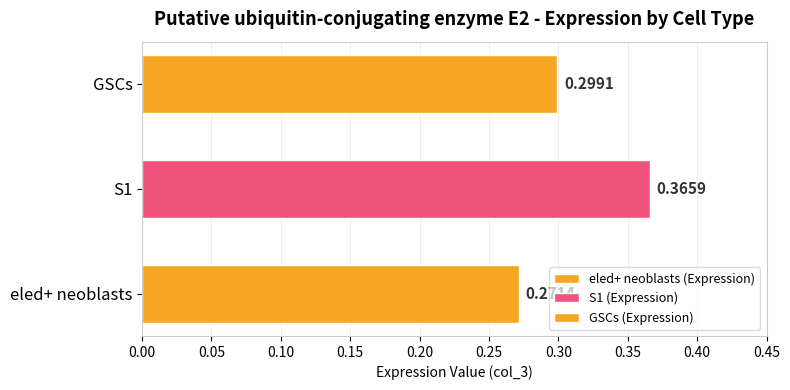

What is the sum of the values at eled+ neoblasts and GSCs?

0.6